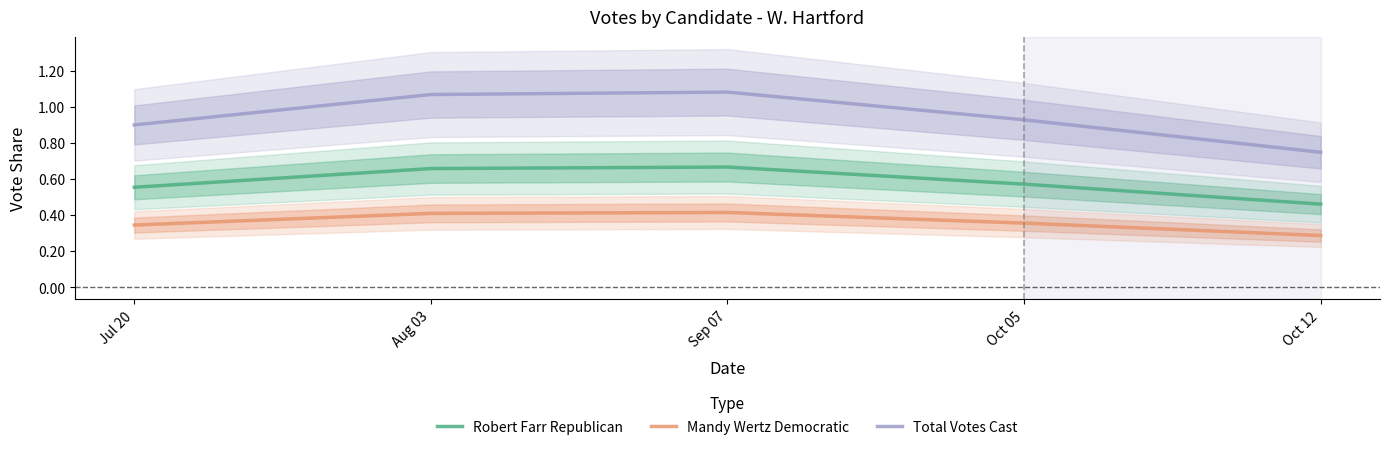

The Total Votes Cast series shows 0.4 at Oct 05. True or false?

False